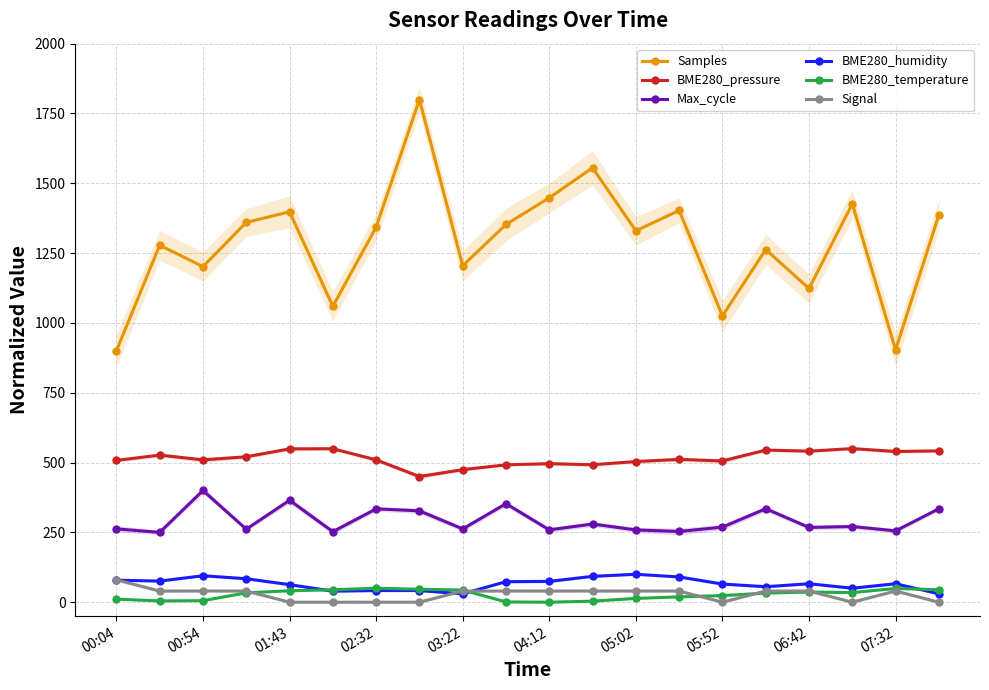

Which series has the largest total across all categories?

Samples